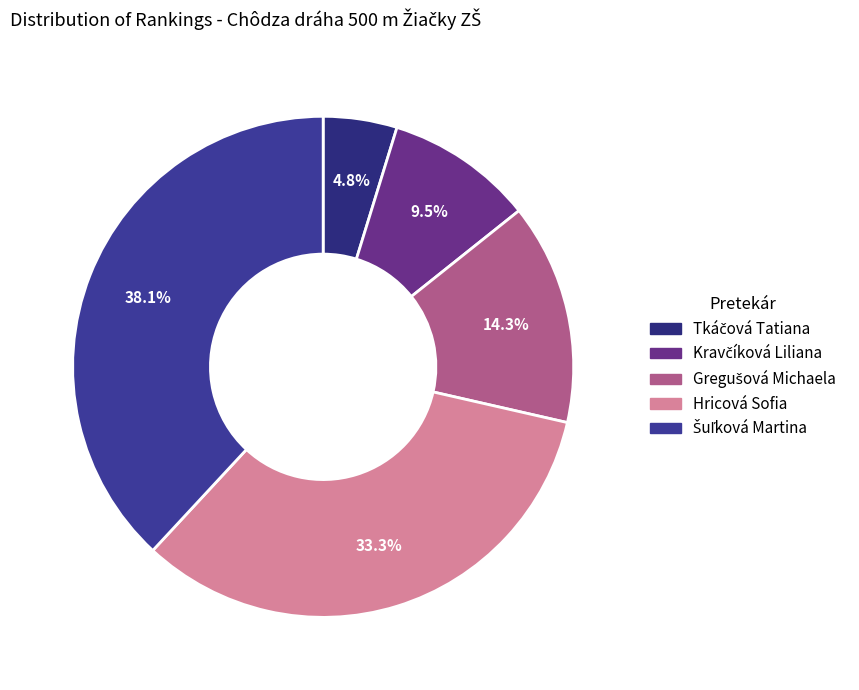

What is the change in value from Gregušová Michaela to Šuľková Martina?

+5